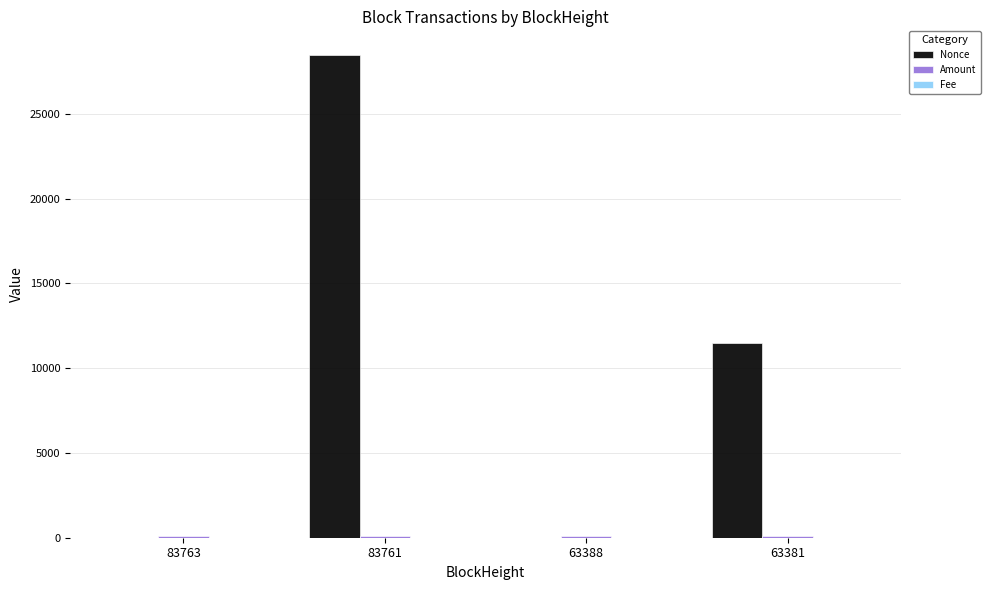

The Nonce series shows 19163.4 at 63381. True or false?

False